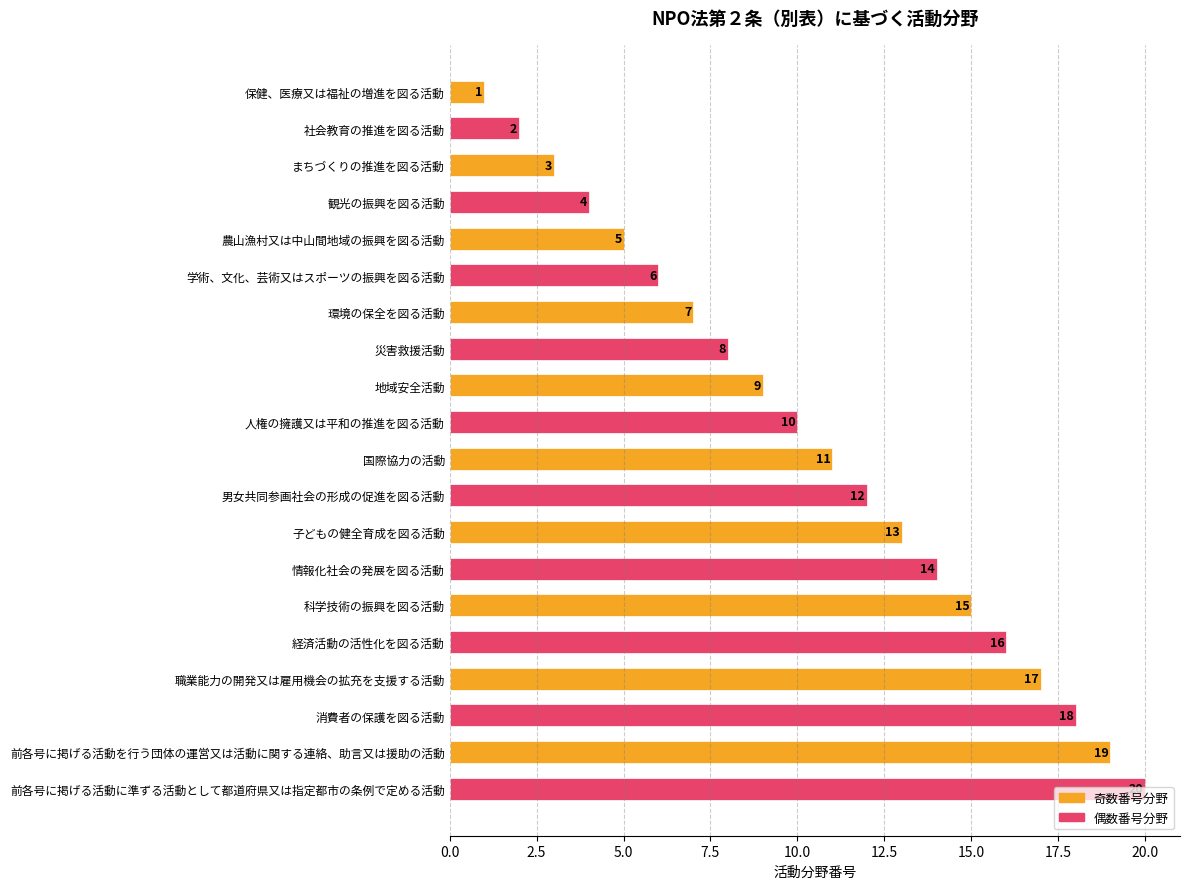

How many bars are there in total?

20